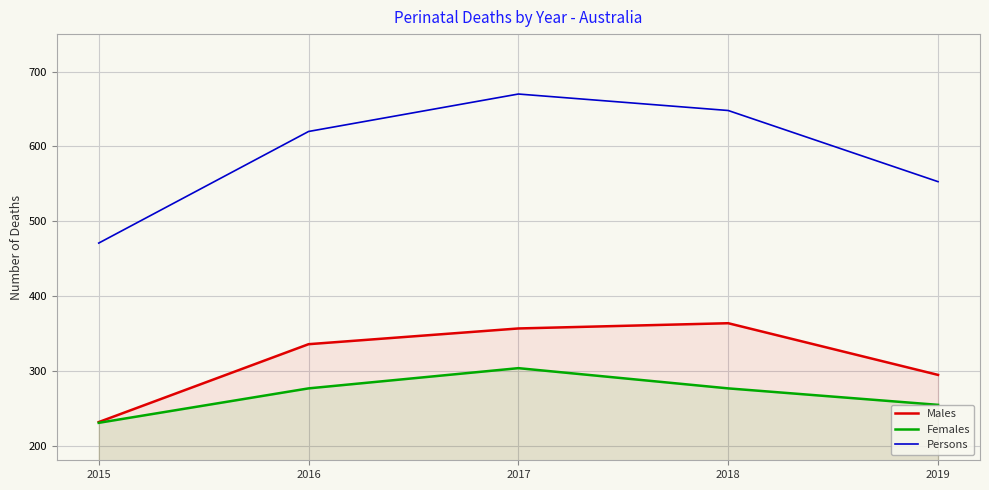

At which category does the chart reach its minimum across all series?

2015